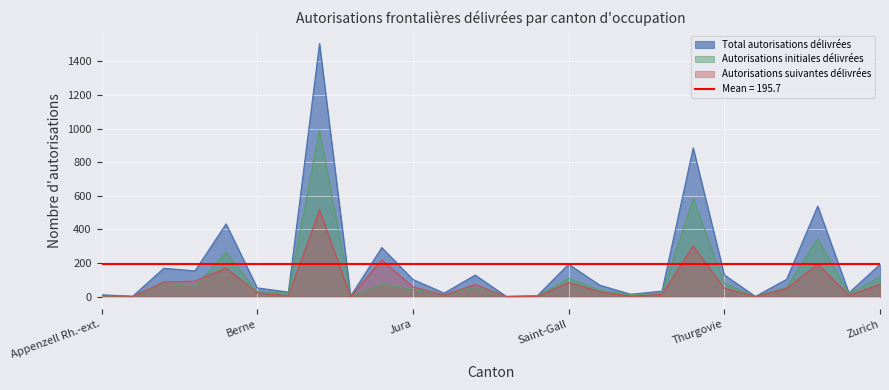

True or false: Total autorisations délivrées has a value of 192 at Zurich.

True